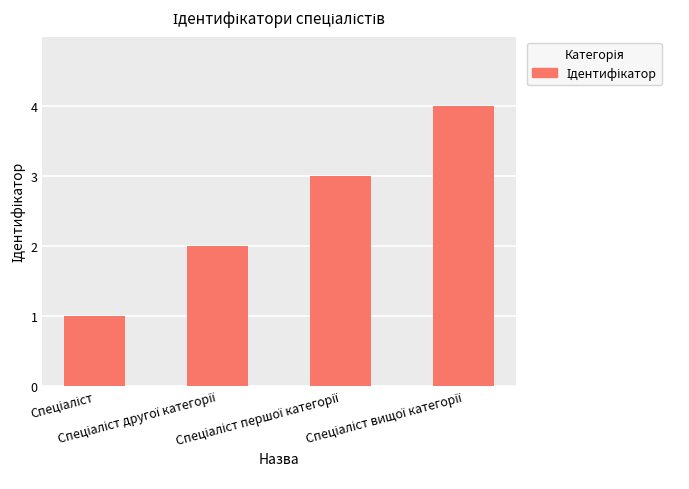

What is the maximum value shown in the chart?

4